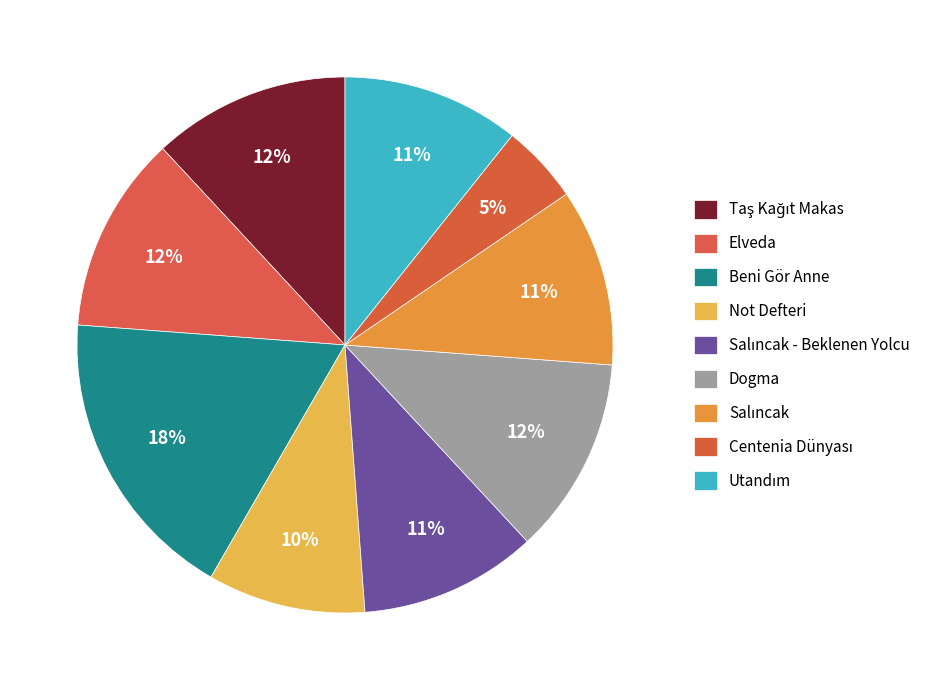

How many slices are in this pie chart?

9